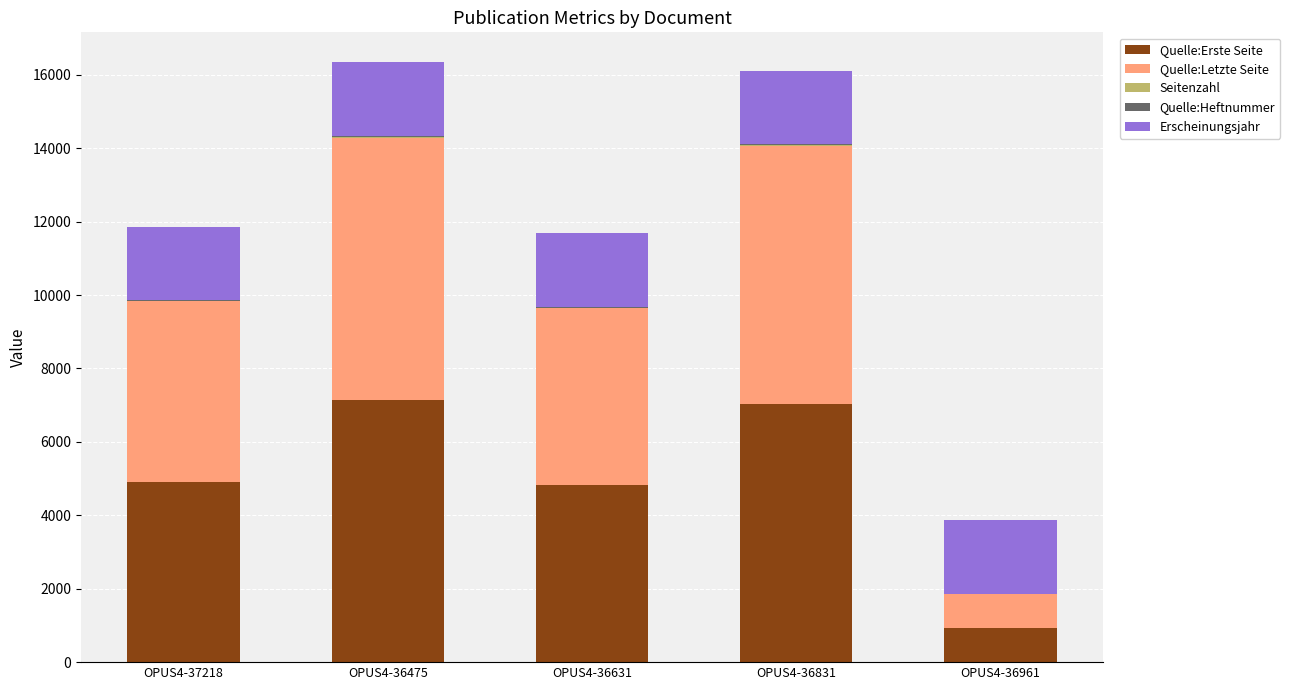

The value of Quelle:Erste Seite at OPUS4-36831 is 7032. True or false?

True